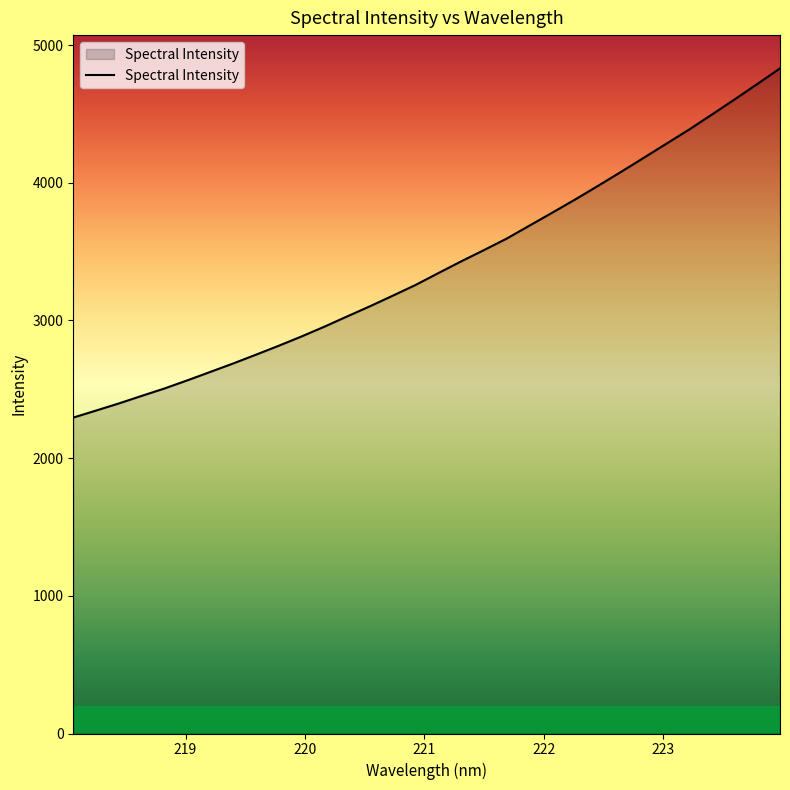

What is the minimum value shown in the chart?

2294.3